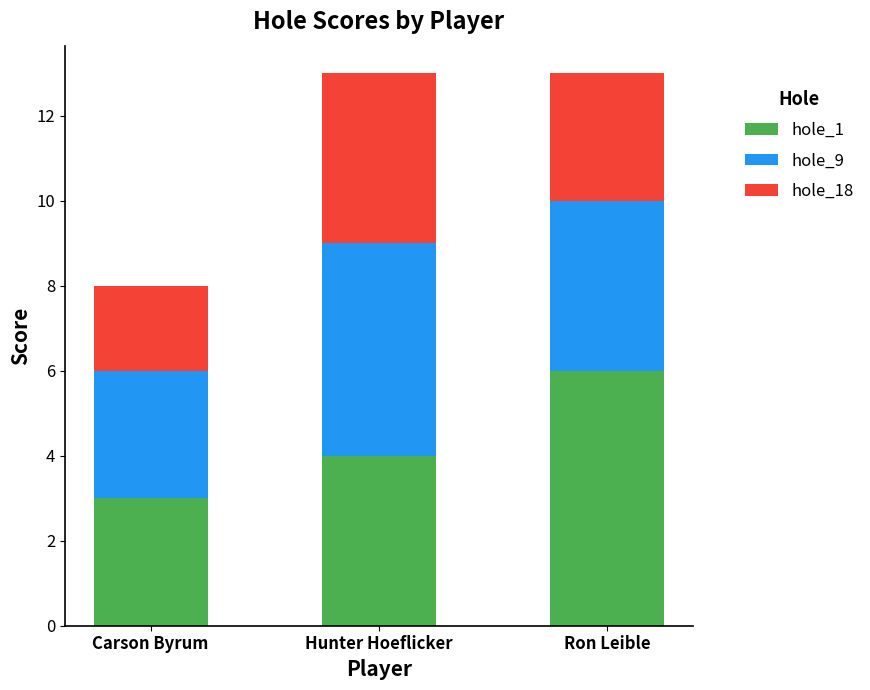

How many bars are there in total?

3